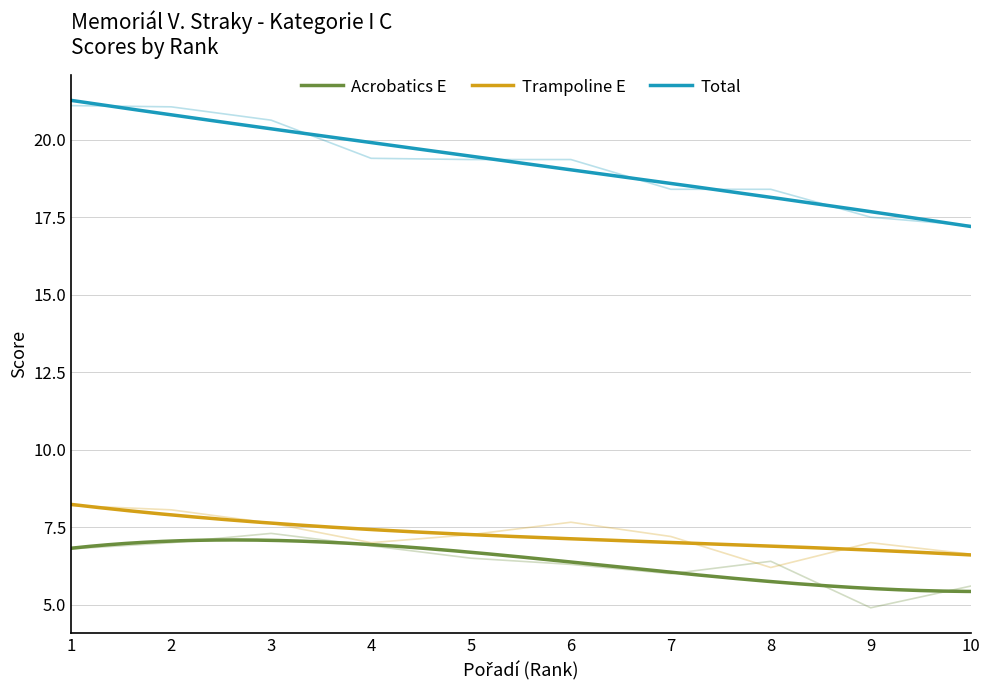

Rank the series by their maximum value, from lowest to highest.

Acrobatics E, Trampoline E, Total